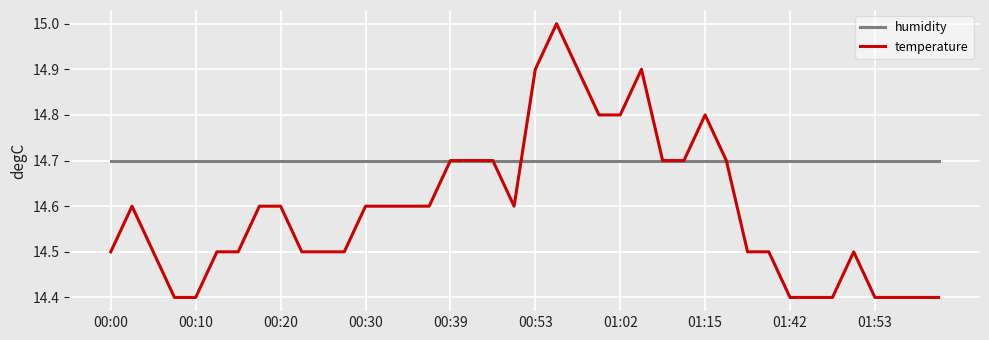

True or false: temperature has more than 0 points higher than both neighbors.

True